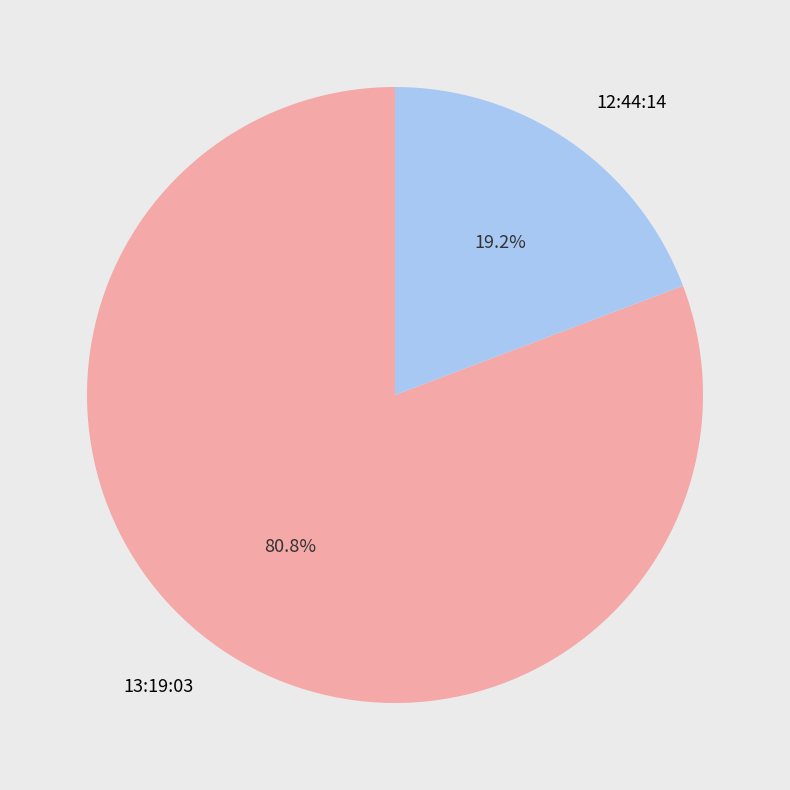

What portion of the pie excludes 12:44:14?

80.8%